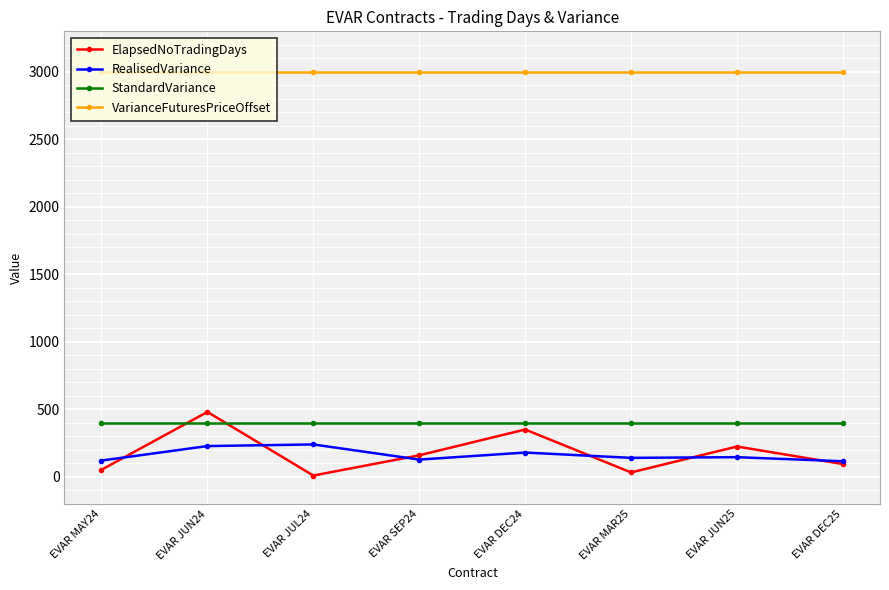

How many interior local valleys does the ElapsedNoTradingDays series have?

2